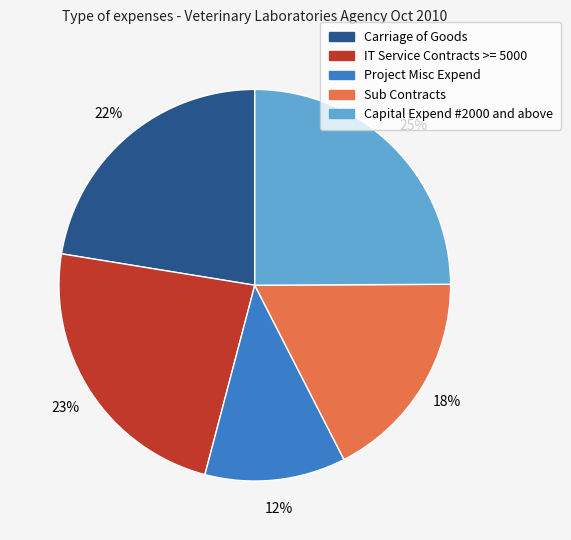

To the nearest percent, what portion does Project Misc Expend represent?

12%